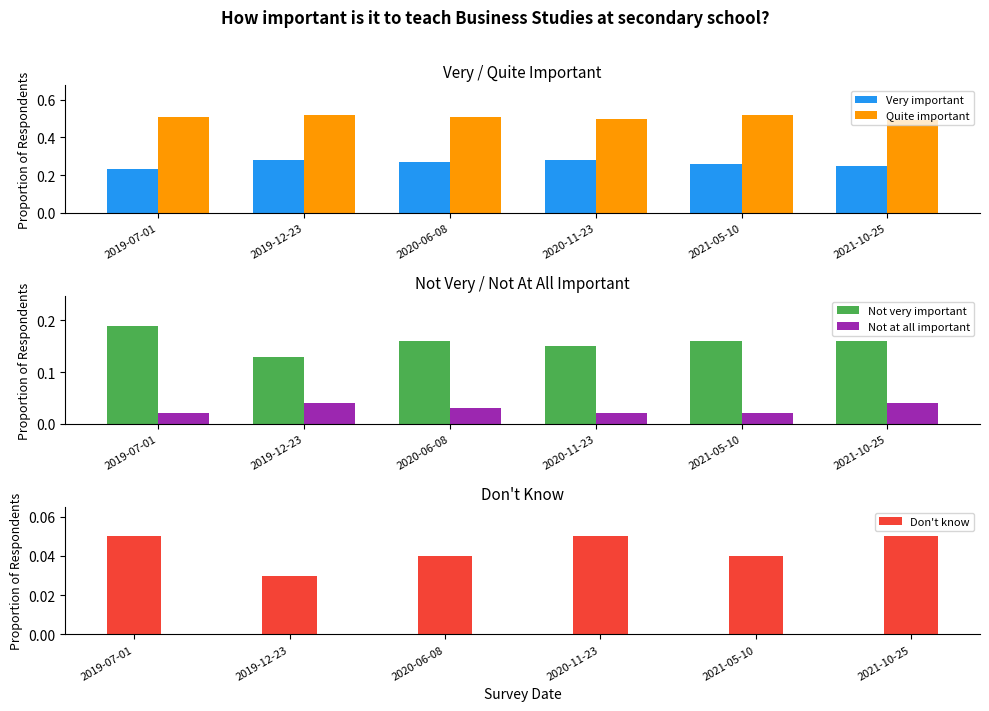

What is the label of the 4th bar from the right?

2020-06-08